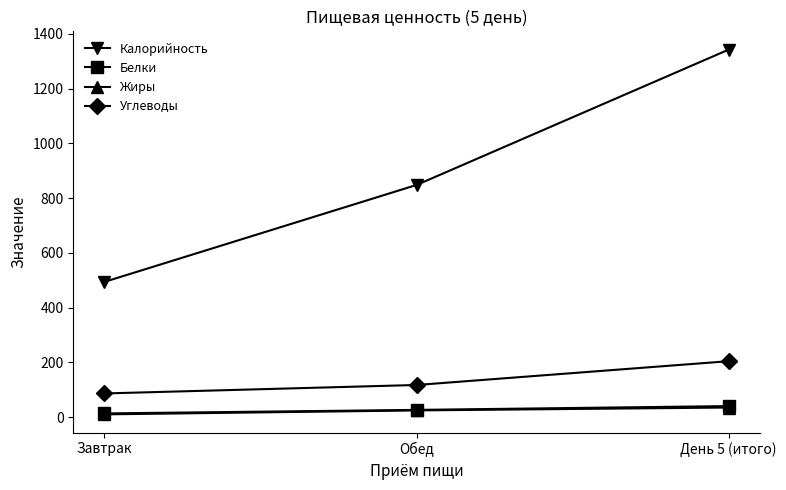

How many values in the Калорийность series are below 848?

1